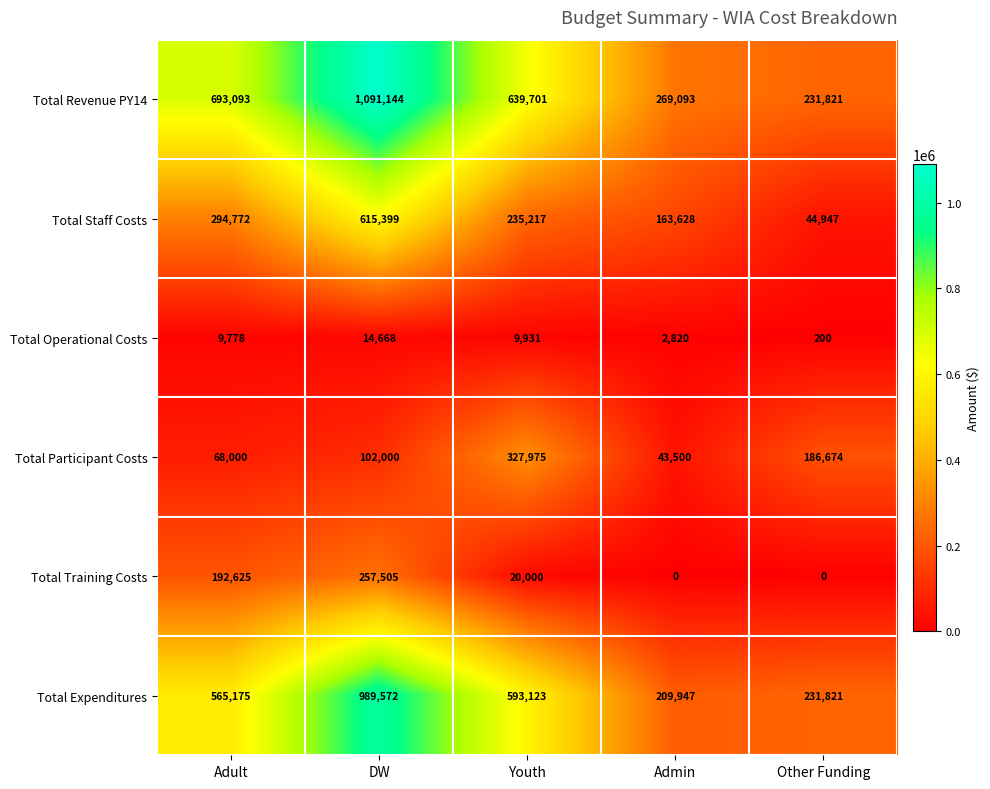

Reading left to right, what are all the values shown in this chart?

Total Revenue PY14: 693093	1091144	639701	269093	231821
Total Staff Costs: 294772	615399	235217	163628	44947
Total Operational Costs: 9778	14668	9931	2820	200
Total Participant Costs: 68000	102000	327975	43500	186674
Total Training Costs: 192625	257505	20000	0	0
Total Expenditures: 565175	989572	593123	209947	231821